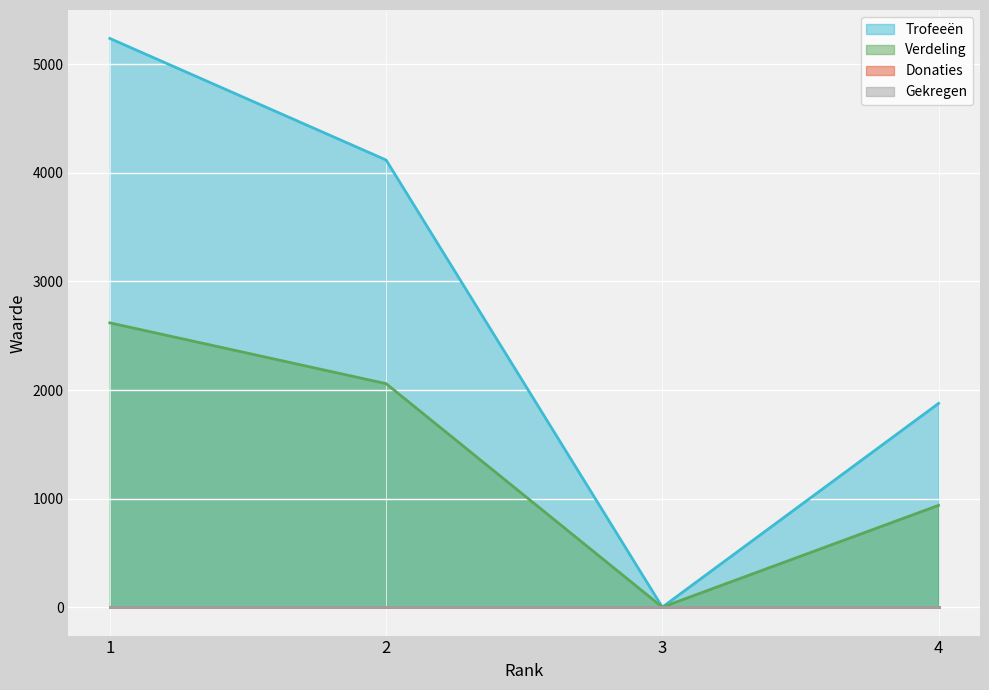

True or false: Verdeling has more than 2 points higher than both neighbors.

False